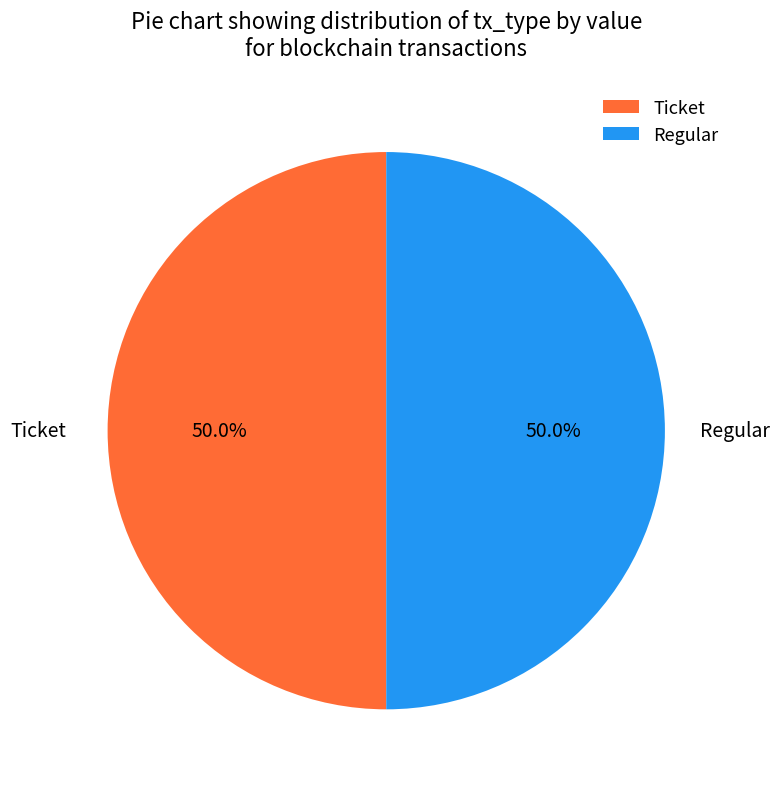

What percentage is NOT represented by Ticket?

50.0%